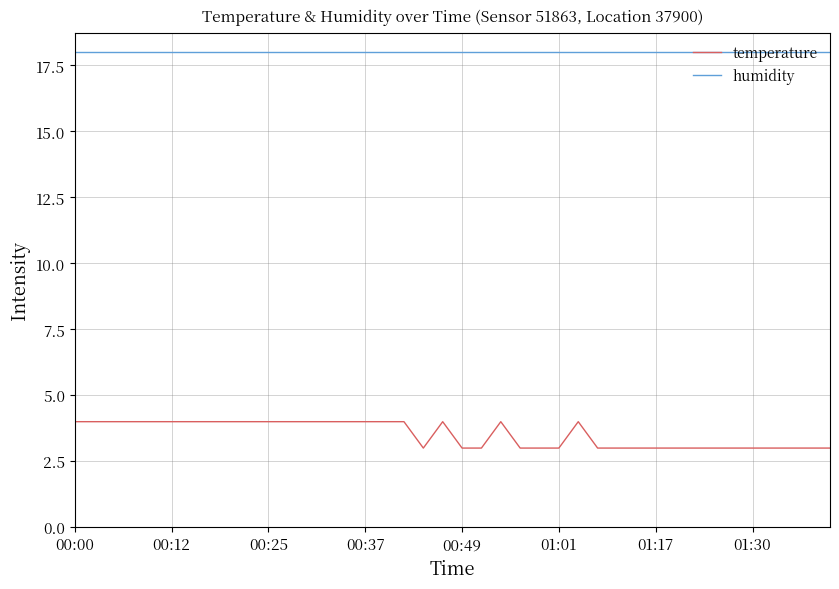

True or false: humidity and temperature cross at least once.

False